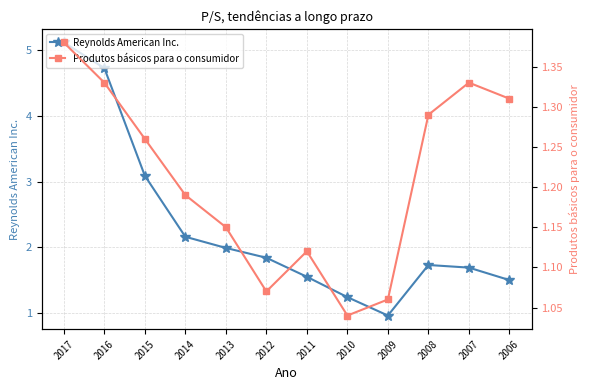

List the series in order of their overall mean, lowest first.

Produtos básicos para o consumidor, Reynolds American Inc.